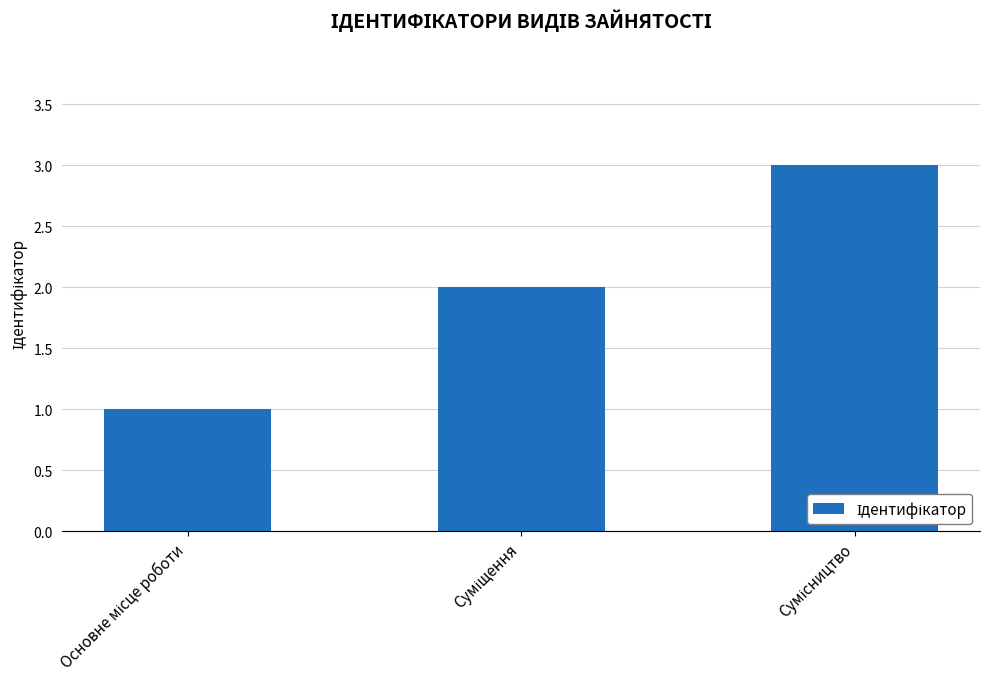

What is the maximum value shown in the chart?

3